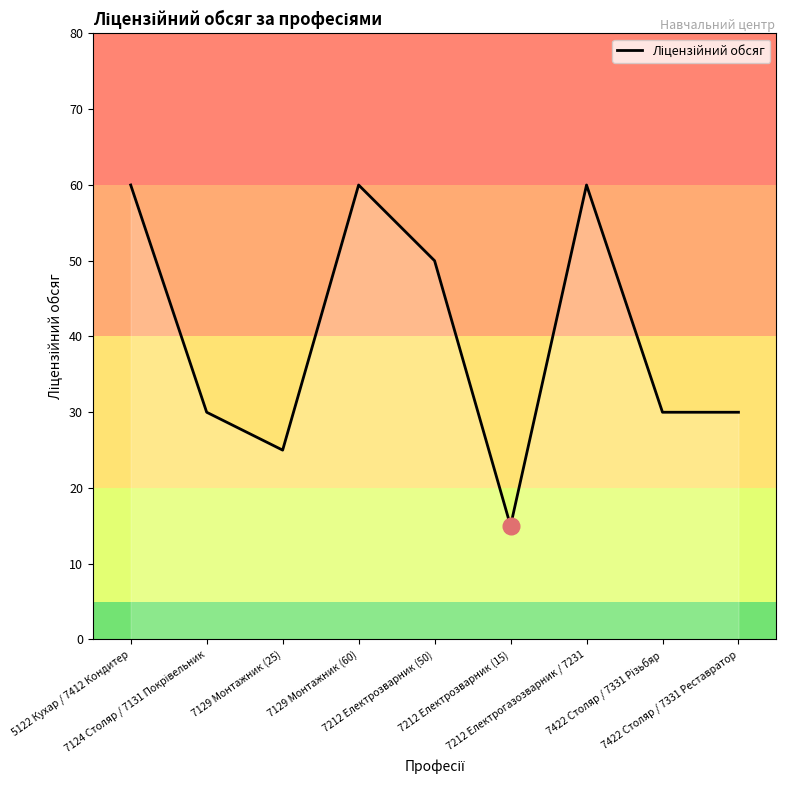

Is it true that the value at 7129 Монтажник (60) is 60?

True